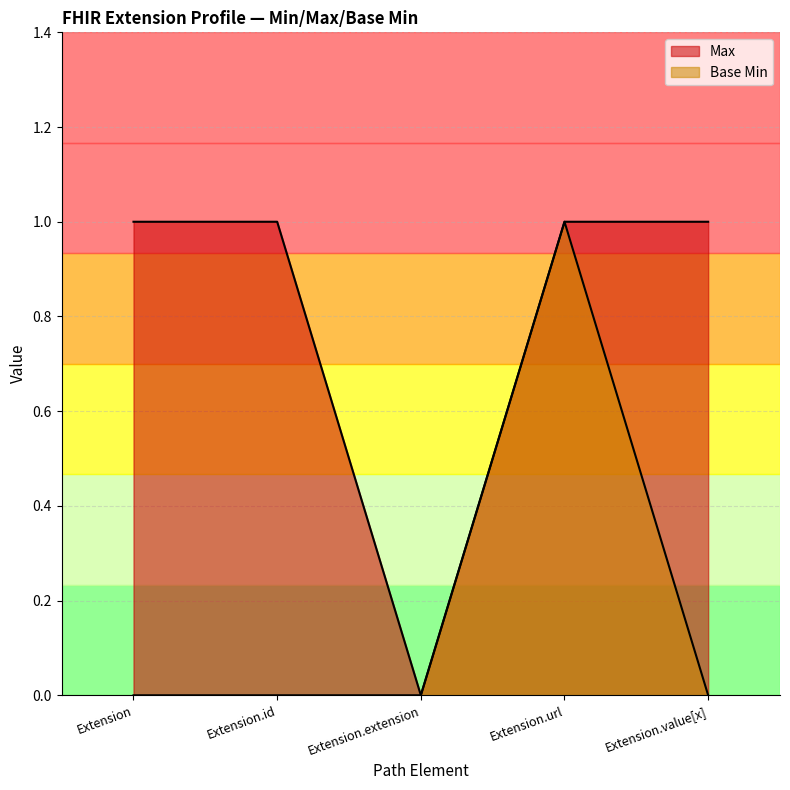

The value of Max at Extension is 0. True or false?

False